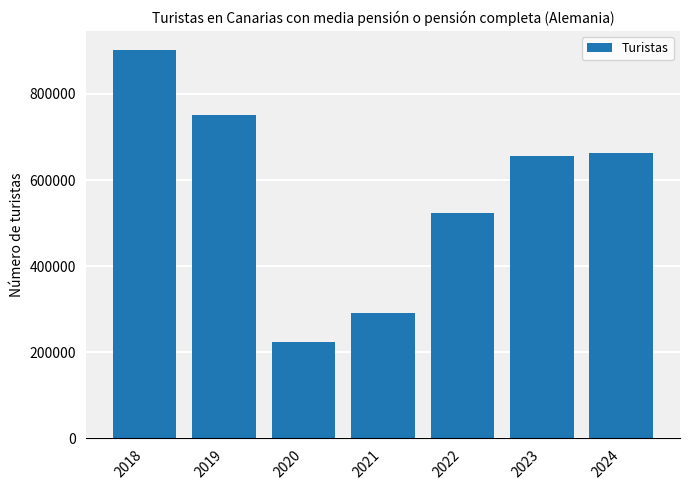

Reading right to left, what are all the values shown in this chart?

2024=662635	2023=656818	2022=524666	2021=290602	2020=224026	2019=751191	2018=901444